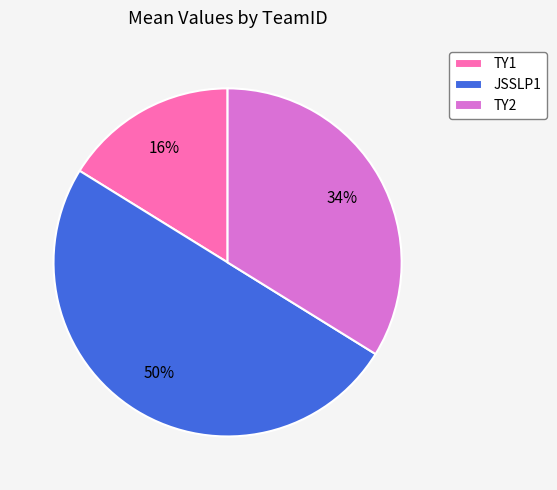

To the nearest percent, what percentage of the pie is TY1?

16%